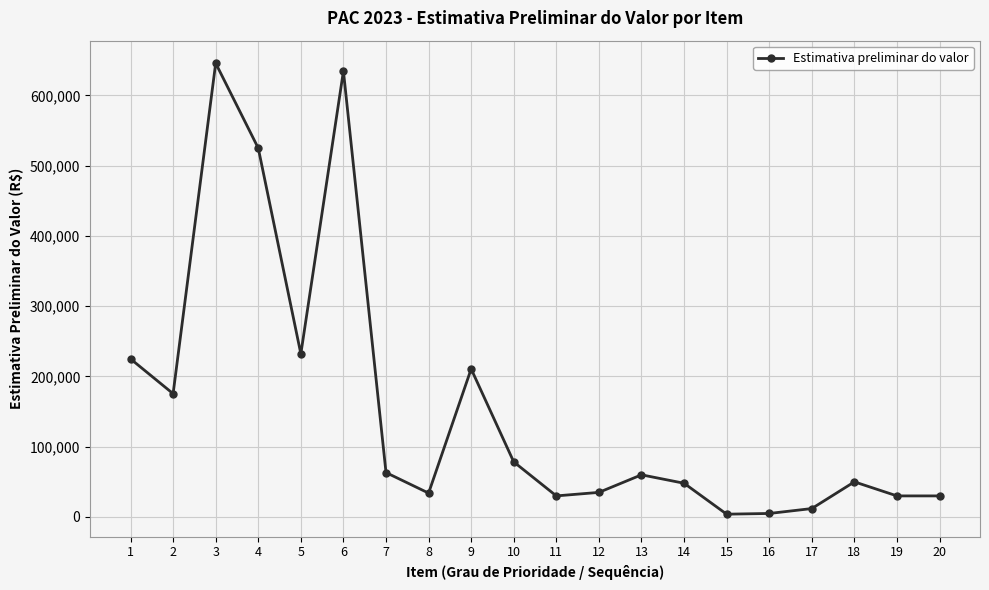

What is the greatest value displayed?

645717.7